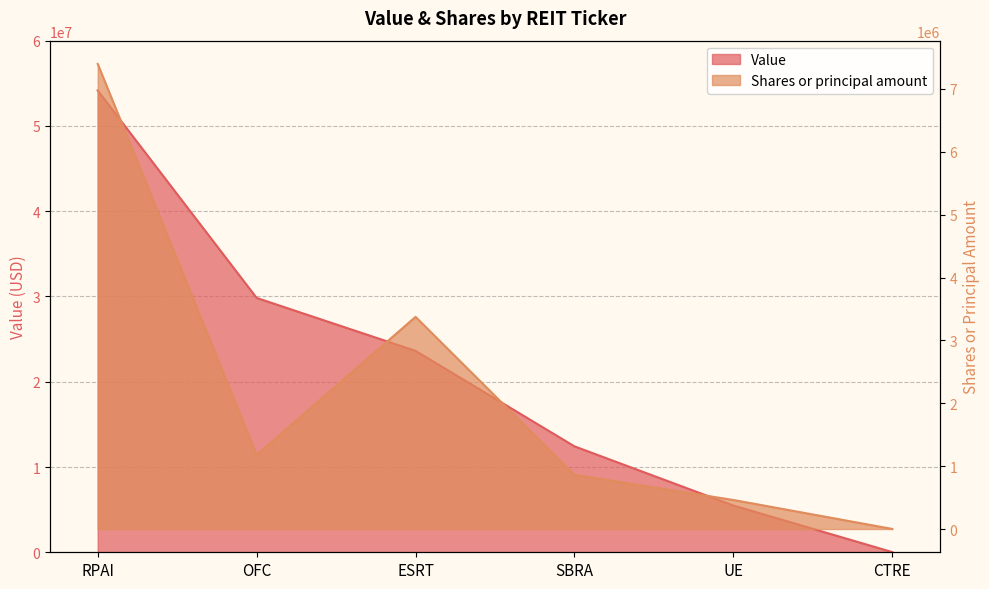

Which series has the largest range (max minus min)?

Value